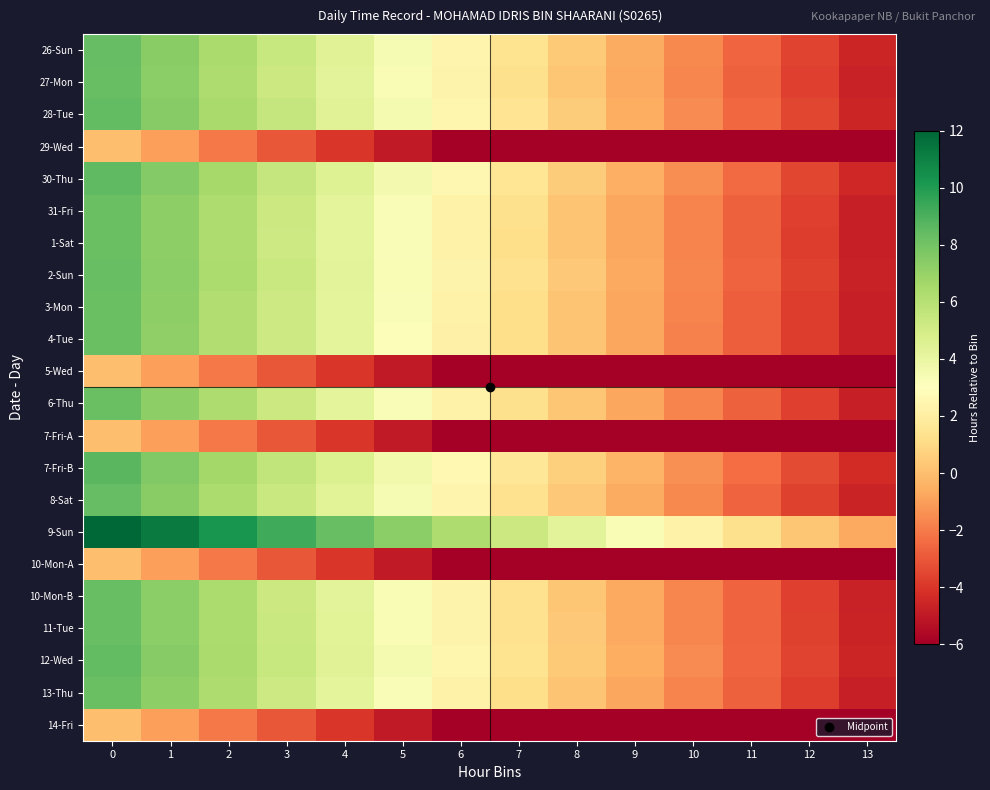

Reading left to right, what are all the values shown in this chart?

26-Sun: 0=8.4	1=7.4	2=6.4	3=5.4	4=4.4	5=3.4	6=2.4	7=1.4	8=0.4	9=-0.6	10=-1.6	11=-2.6	12=-3.6	13=-4.6
27-Mon: 0=8.3	1=7.3	2=6.3	3=5.3	4=4.3	5=3.3	6=2.3	7=1.3	8=0.3	9=-0.7	10=-1.7	11=-2.7	12=-3.7	13=-4.7
28-Tue: 0=8.5	1=7.5	2=6.5	3=5.5	4=4.5	5=3.5	6=2.5	7=1.5	8=0.5	9=-0.5	10=-1.5	11=-2.5	12=-3.5	13=-4.5
29-Wed: 0=0.0	1=-1.0	2=-2.0	3=-3.0	4=-4.0	5=-5.0	6=-6.0	7=-7.0	8=-8.0	9=-9.0	10=-10.0	11=-11.0	12=-12.0	13=-13.0
30-Thu: 0=8.5	1=7.5	2=6.5	3=5.5	4=4.5	5=3.5	6=2.5	7=1.5	8=0.5	9=-0.5	10=-1.5	11=-2.5	12=-3.5	13=-4.5
31-Fri: 0=8.2	1=7.2	2=6.2	3=5.2	4=4.2	5=3.2	6=2.2	7=1.2	8=0.2	9=-0.8	10=-1.8	11=-2.8	12=-3.8	13=-4.8
1-Sat: 0=8.2	1=7.2	2=6.2	3=5.2	4=4.2	5=3.2	6=2.2	7=1.2	8=0.2	9=-0.8	10=-1.8	11=-2.8	12=-3.8	13=-4.8
2-Sun: 0=8.3	1=7.3	2=6.3	3=5.3	4=4.3	5=3.3	6=2.3	7=1.3	8=0.3	9=-0.7	10=-1.7	11=-2.7	12=-3.7	13=-4.7
3-Mon: 0=8.2	1=7.2	2=6.2	3=5.2	4=4.2	5=3.2	6=2.2	7=1.2	8=0.2	9=-0.8	10=-1.8	11=-2.8	12=-3.8	13=-4.8
4-Tue: 0=8.2	1=7.2	2=6.2	3=5.2	4=4.2	5=3.2	6=2.2	7=1.2	8=0.2	9=-0.8	10=-1.8	11=-2.8	12=-3.8	13=-4.8
5-Wed: 0=0.0	1=-1.0	2=-2.0	3=-3.0	4=-4.0	5=-5.0	6=-6.0	7=-7.0	8=-8.0	9=-9.0	10=-10.0	11=-11.0	12=-12.0	13=-13.0
6-Thu: 0=8.3	1=7.3	2=6.3	3=5.3	4=4.3	5=3.3	6=2.3	7=1.3	8=0.3	9=-0.7	10=-1.7	11=-2.7	12=-3.7	13=-4.7
7-Fri-A: 0=0.0	1=-1.0	2=-2.0	3=-3.0	4=-4.0	5=-5.0	6=-6.0	7=-7.0	8=-8.0	9=-9.0	10=-10.0	11=-11.0	12=-12.0	13=-13.0
7-Fri-B: 0=8.6	1=7.6	2=6.6	3=5.6	4=4.6	5=3.6	6=2.6	7=1.6	8=0.6	9=-0.4	10=-1.4	11=-2.4	12=-3.4	13=-4.4
8-Sat: 0=8.4	1=7.4	2=6.4	3=5.4	4=4.4	5=3.4	6=2.4	7=1.4	8=0.4	9=-0.6	10=-1.6	11=-2.6	12=-3.6	13=-4.6
9-Sun: 0=12.3	1=11.3	2=10.3	3=9.3	4=8.3	5=7.3	6=6.3	7=5.3	8=4.3	9=3.3	10=2.3	11=1.3	12=0.3	13=-0.7
10-Mon-A: 0=0.0	1=-1.0	2=-2.0	3=-3.0	4=-4.0	5=-5.0	6=-6.0	7=-7.0	8=-8.0	9=-9.0	10=-10.0	11=-11.0	12=-12.0	13=-13.0
10-Mon-B: 0=8.3	1=7.3	2=6.3	3=5.3	4=4.3	5=3.3	6=2.3	7=1.3	8=0.3	9=-0.7	10=-1.7	11=-2.7	12=-3.7	13=-4.7
11-Tue: 0=8.3	1=7.3	2=6.3	3=5.3	4=4.3	5=3.3	6=2.3	7=1.3	8=0.3	9=-0.7	10=-1.7	11=-2.7	12=-3.7	13=-4.7
12-Wed: 0=8.4	1=7.4	2=6.4	3=5.4	4=4.4	5=3.4	6=2.4	7=1.4	8=0.4	9=-0.6	10=-1.6	11=-2.6	12=-3.6	13=-4.6
13-Thu: 0=8.2	1=7.2	2=6.2	3=5.2	4=4.2	5=3.2	6=2.2	7=1.2	8=0.2	9=-0.8	10=-1.8	11=-2.8	12=-3.8	13=-4.8
14-Fri: 0=0.0	1=-1.0	2=-2.0	3=-3.0	4=-4.0	5=-5.0	6=-6.0	7=-7.0	8=-8.0	9=-9.0	10=-10.0	11=-11.0	12=-12.0	13=-13.0